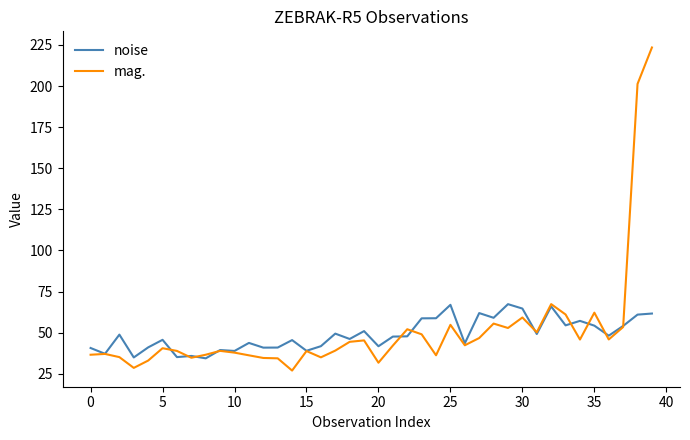

Rank the series by their maximum value, from highest to lowest.

mag., noise